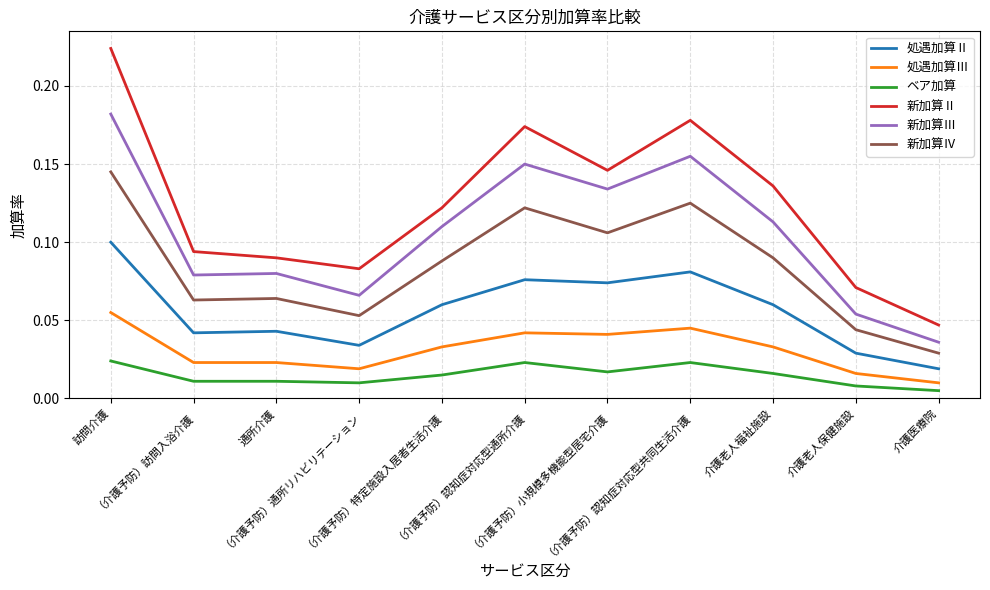

What position from the right is 介護老人保健施設?

2